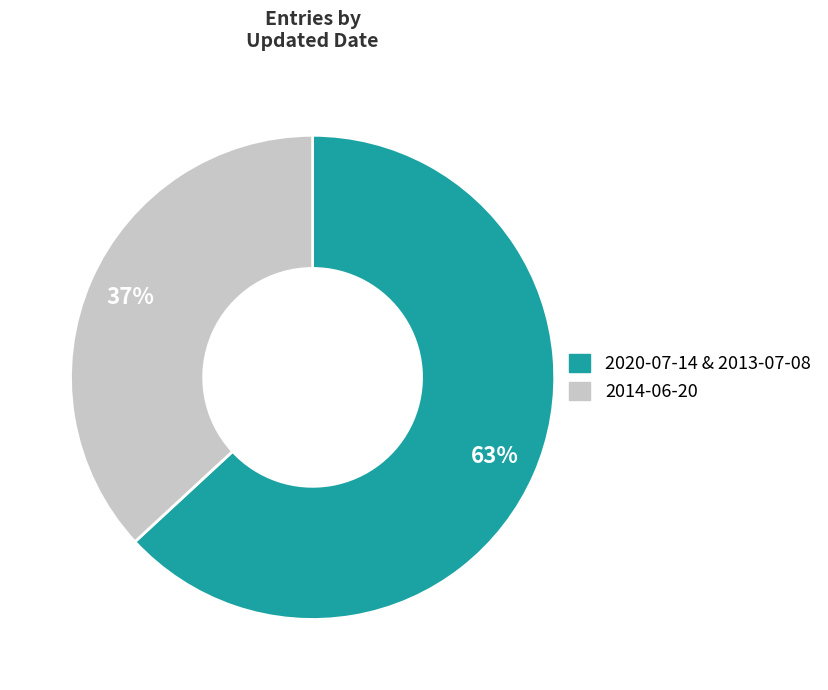

How many segments does this pie chart have?

2